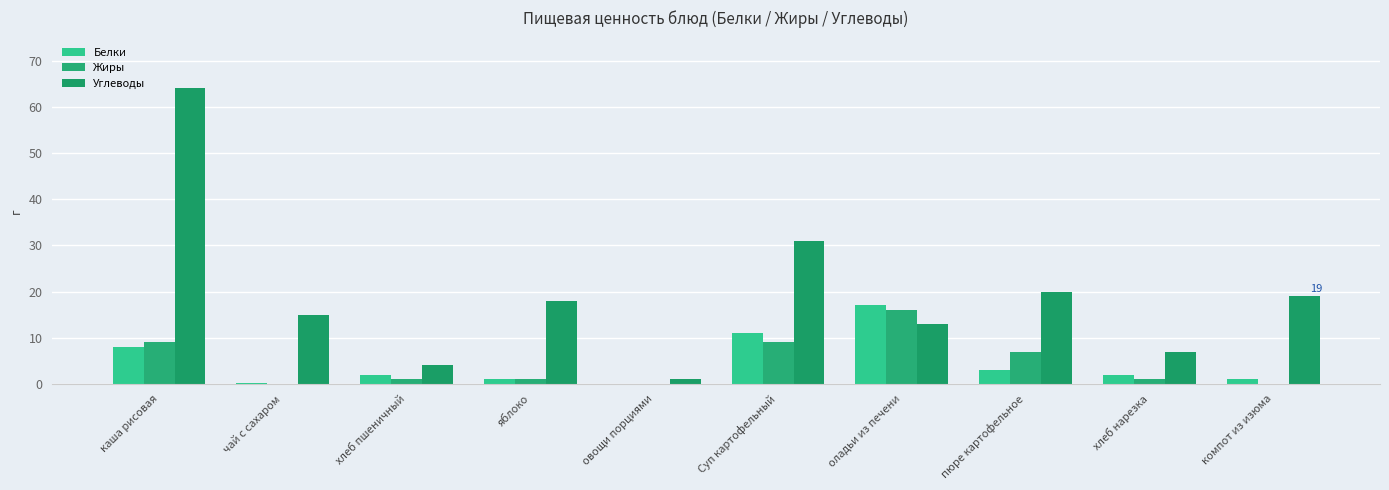

Which series has the largest range (max minus min)?

Углеводы